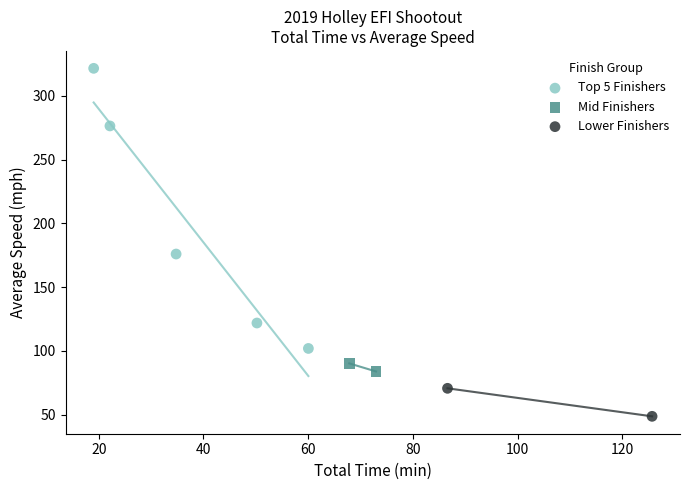

Which series contains the lowest Y value?

Lower Finishers